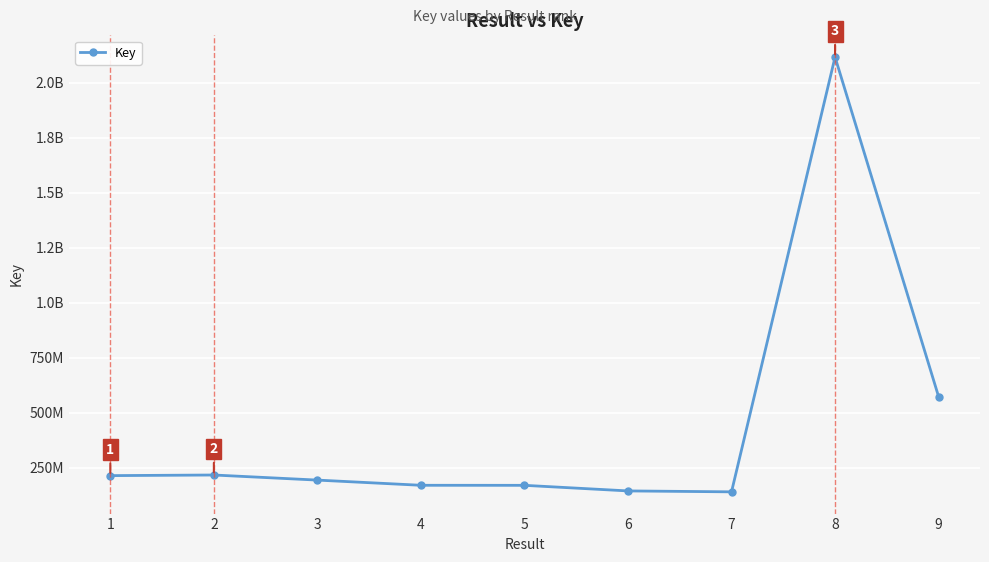

What is the smallest value displayed?

139560900